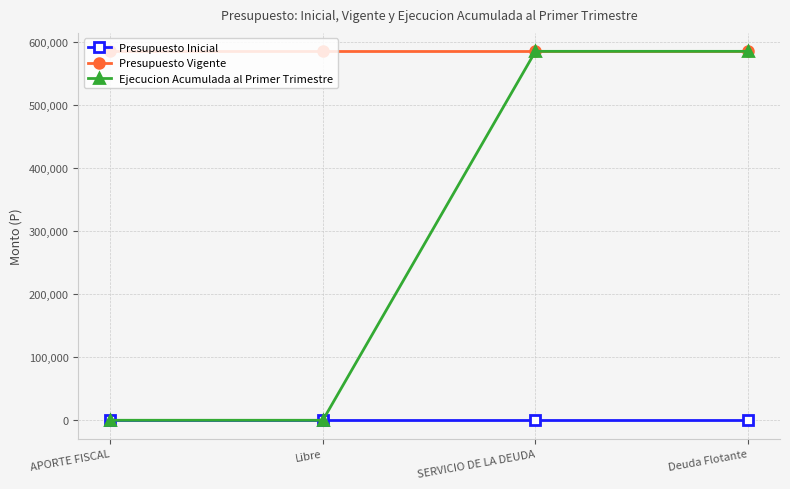

What is the value of the Ejecucion Acumulada al Primer Trimestre point at the 3rd from the left?

584572